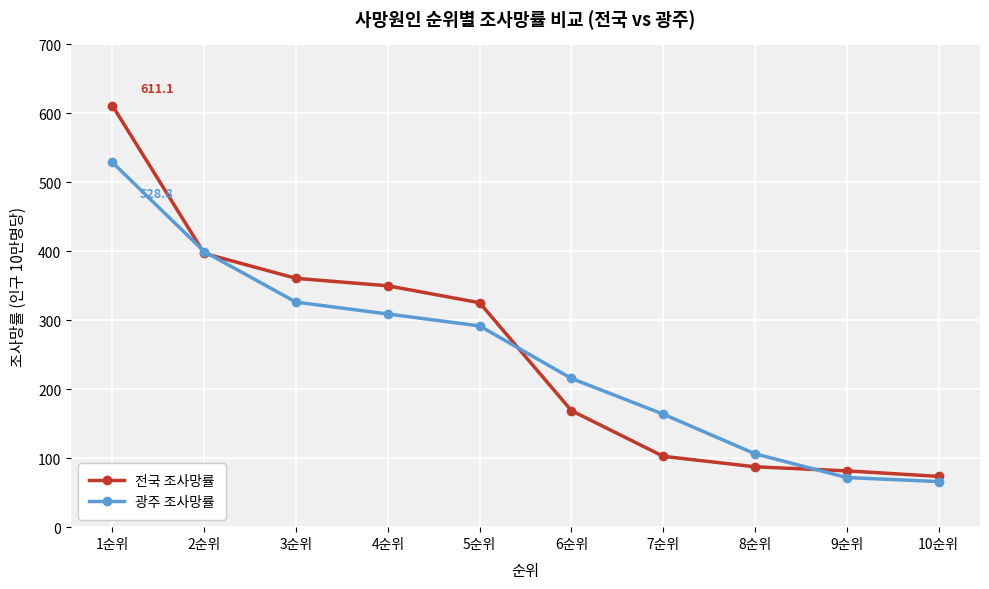

What is the difference between the 전국 조사망률 values at 9순위 and 8순위?

5.9